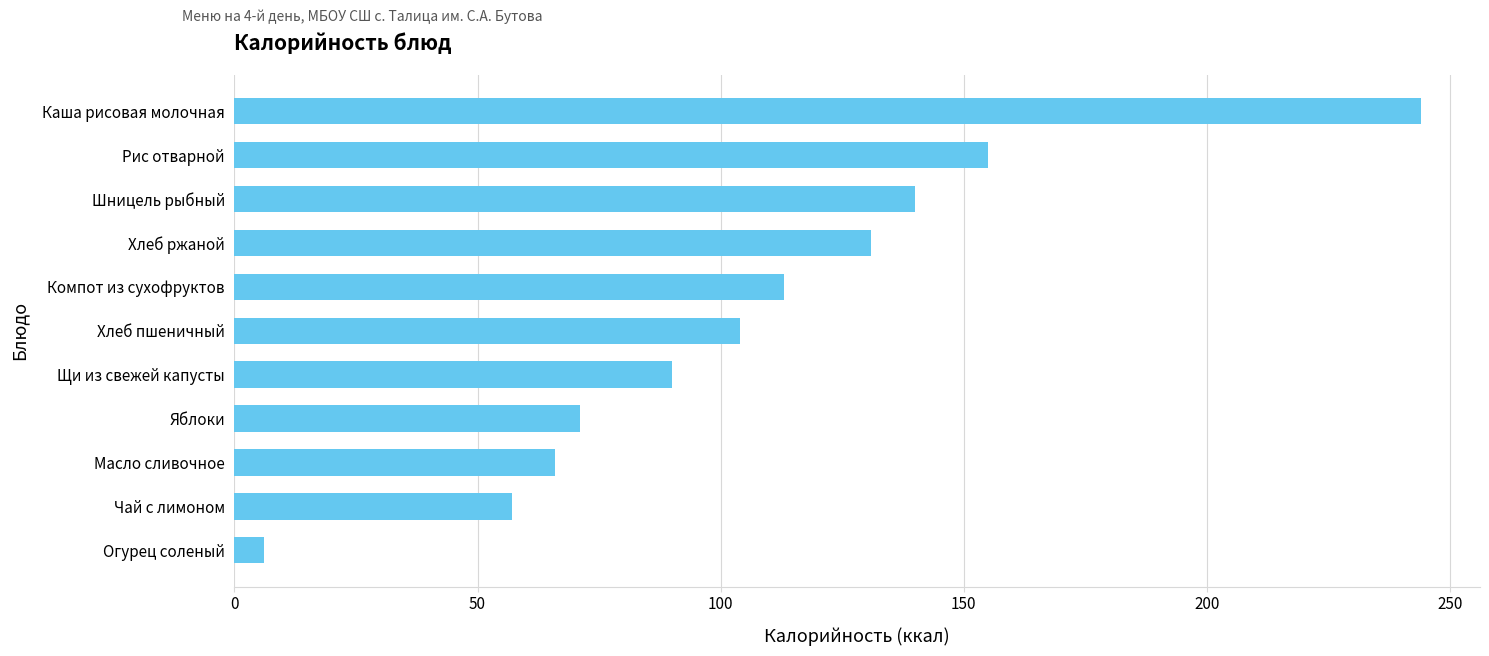

What is the change in value from Хлеб ржаной to Каша рисовая молочная?

+113